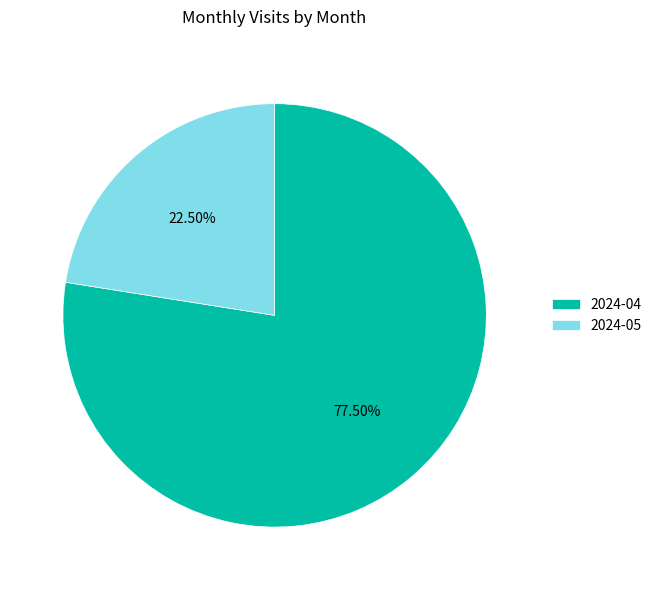

Count the number of slices in the pie.

2